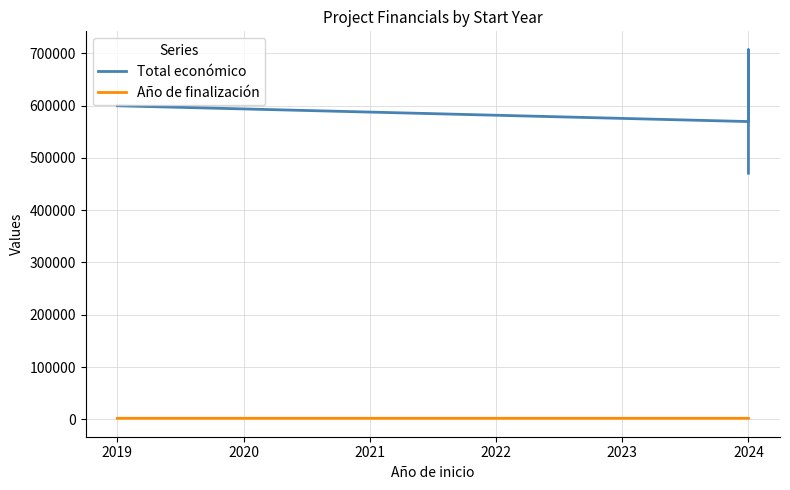

Count the number of data series in this chart.

2